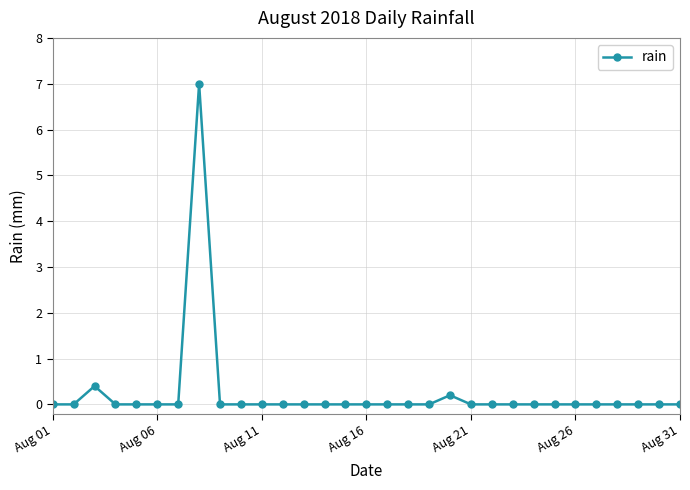

Reading right to left, extract all data points from this chart.

0.0	0.0	0.0	0.0	0.0	0.0	0.0	0.0	0.0	0.0	0.0	0.2	0.0	0.0	0.0	0.0	0.0	0.0	0.0	0.0	0.0	0.0	0.0	7.0	0.0	0.0	0.0	0.0	0.4	0.0	0.0